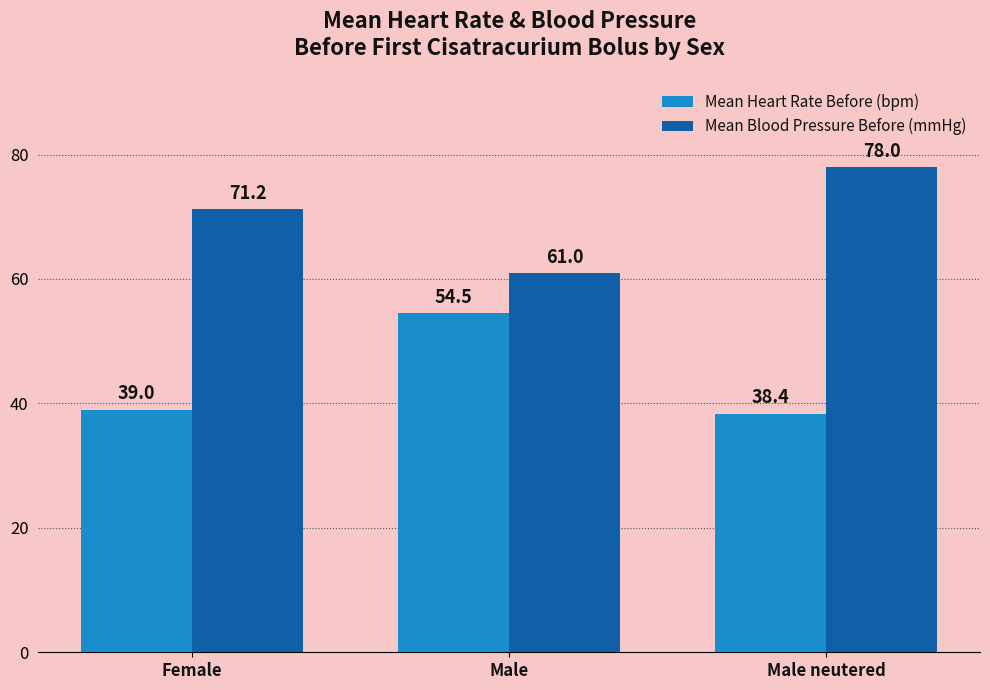

At which category does the chart reach its minimum across all series?

Male neutered